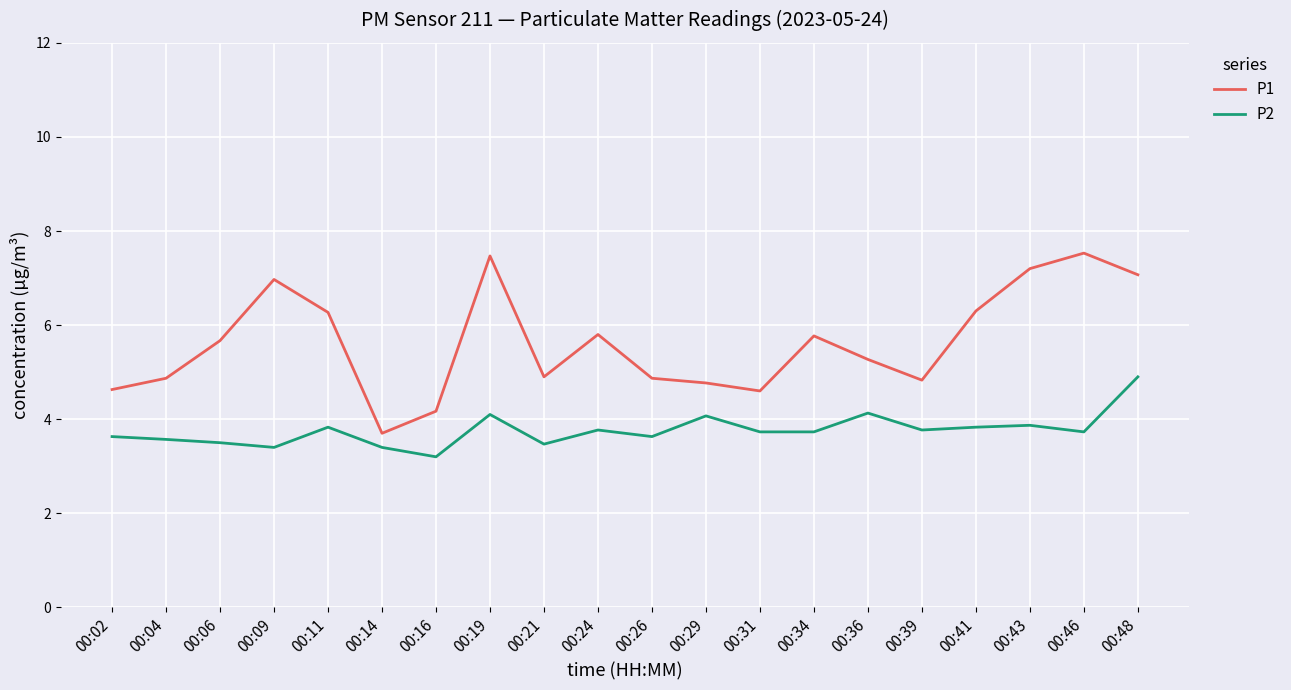

Is this an area chart (filled region under the line)?

No